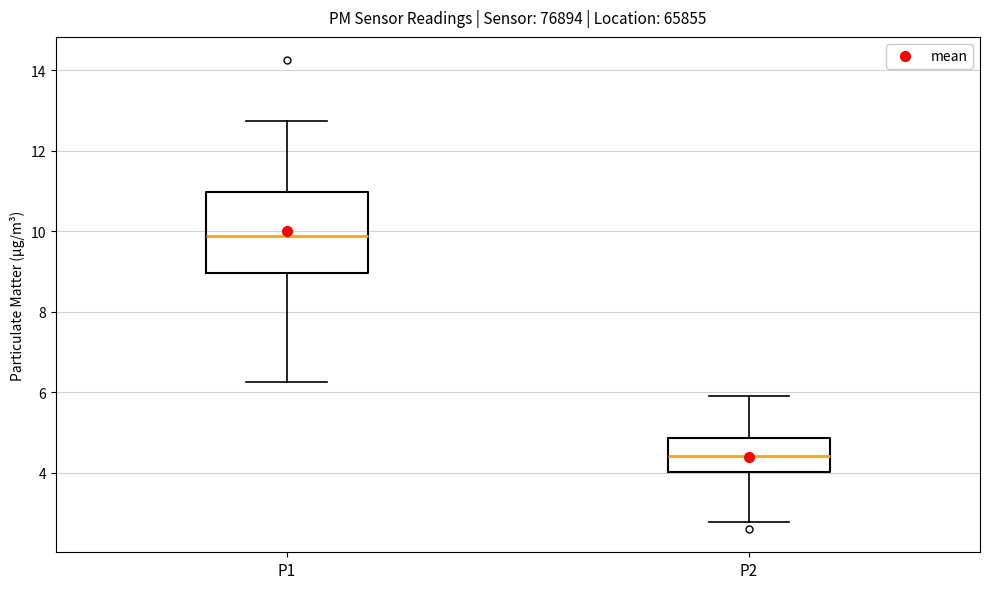

Comparing the boxes themselves (not the whiskers), which one is the tallest?

P1